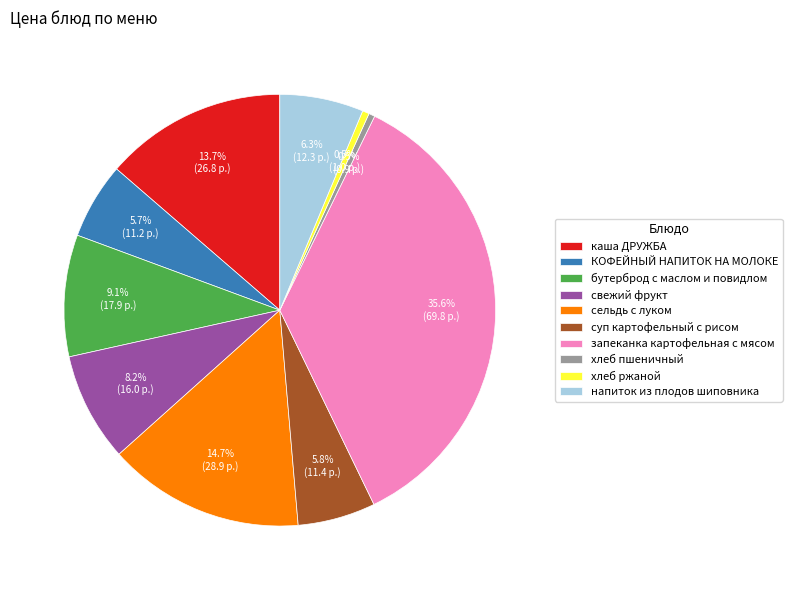

Between хлеб ржаной and напиток из плодов шиповника, which is larger?

напиток из плодов шиповника